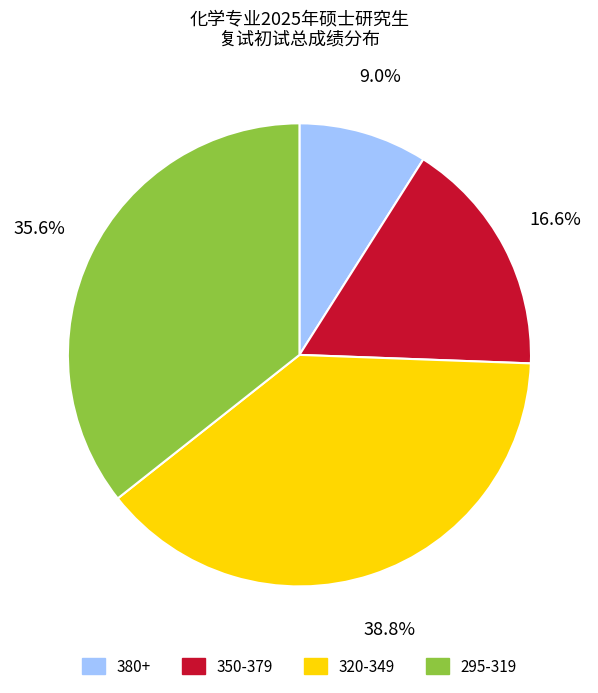

Does 380+ represent more than half of the total?

No